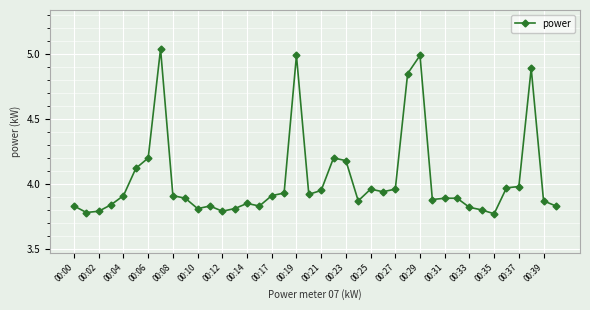

True or false: the data has more than 2 interior local peaks.

True